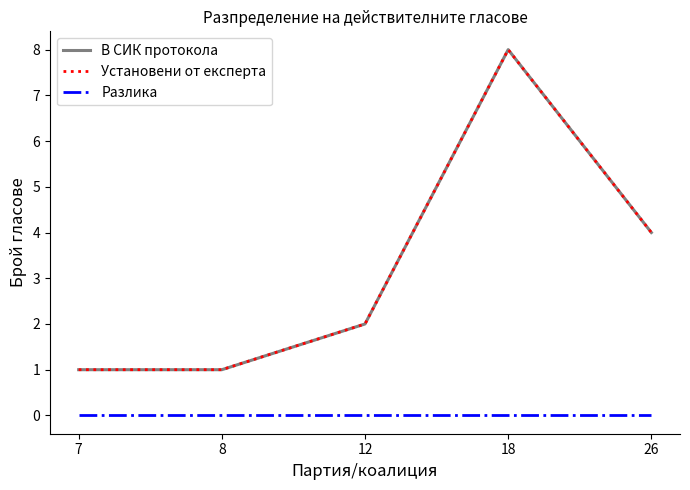

Is the value of В СИК протокола at 12 greater than the value of Установени от експерта at 8?

Yes